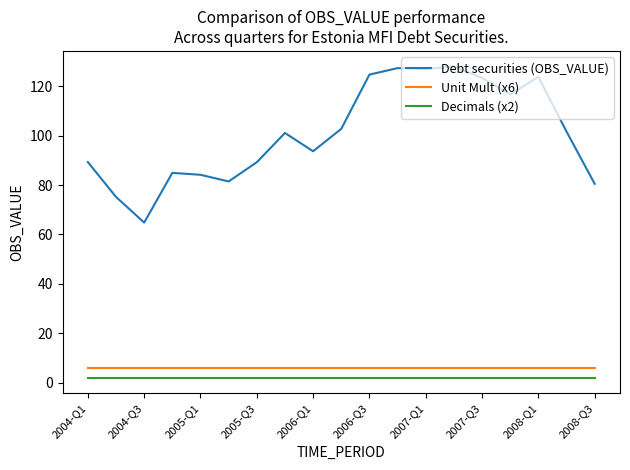

True or false: Decimals (x2) and Unit Mult (x6) cross at least once.

False